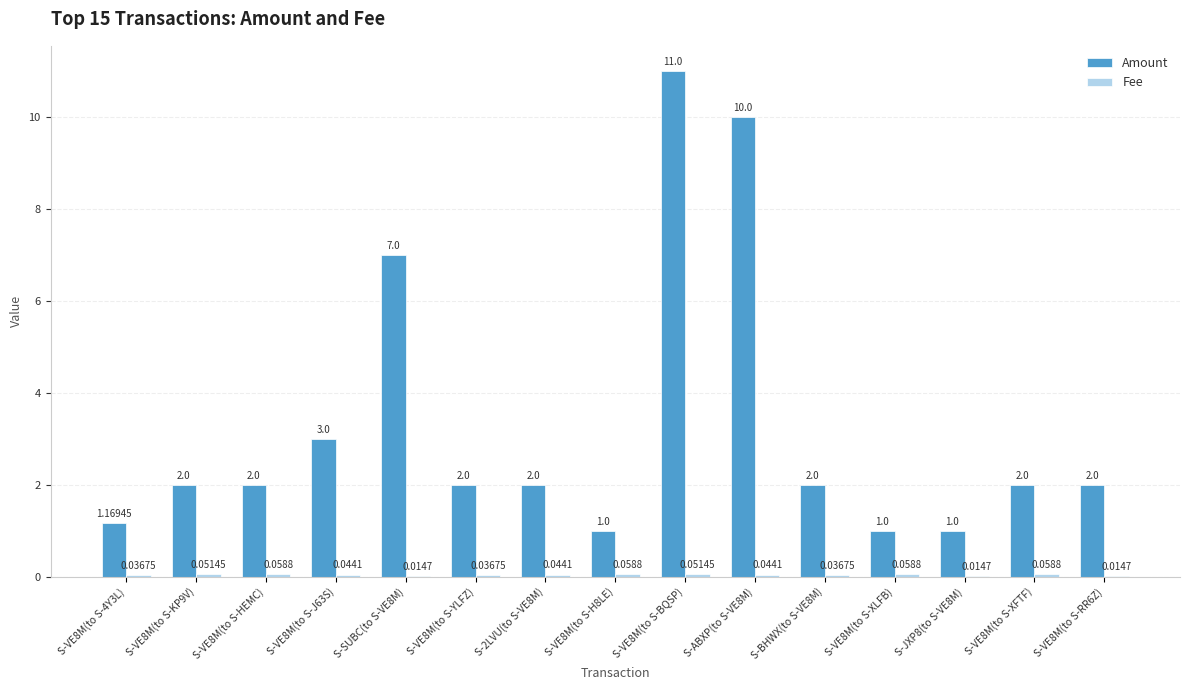

What is the sum of the Amount values at S-JXP8(to S-VE8M) and S-VE8M(to S-XLFB)?

2.0